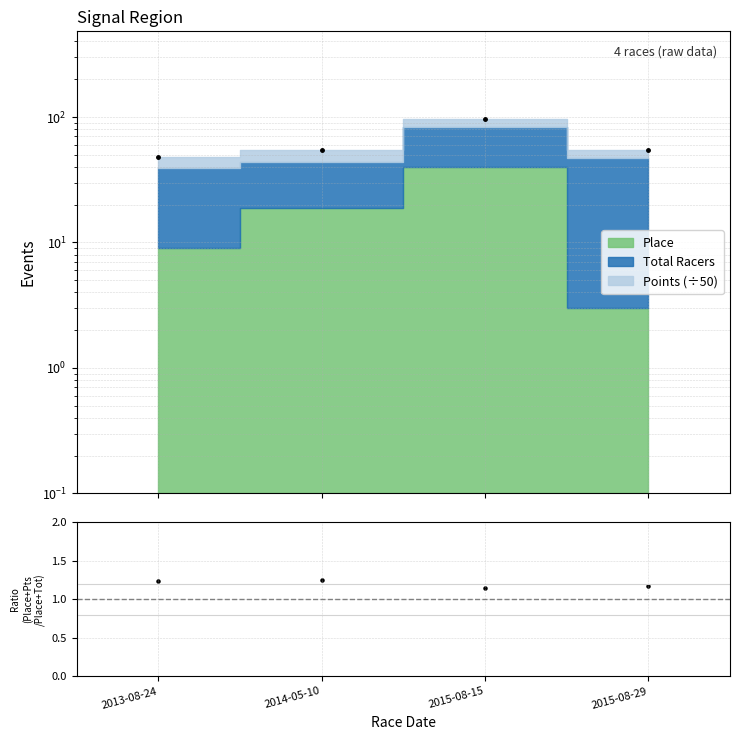

What is the change in value from 2014-05-10 to 2015-08-15?

-0.1